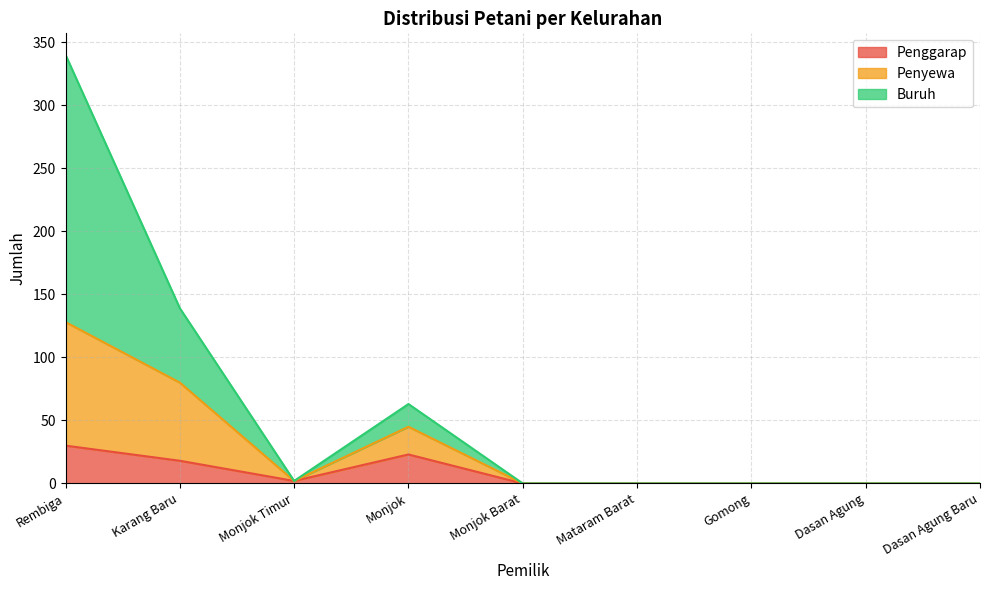

What is the difference between the highest and lowest values at Monjok?

40